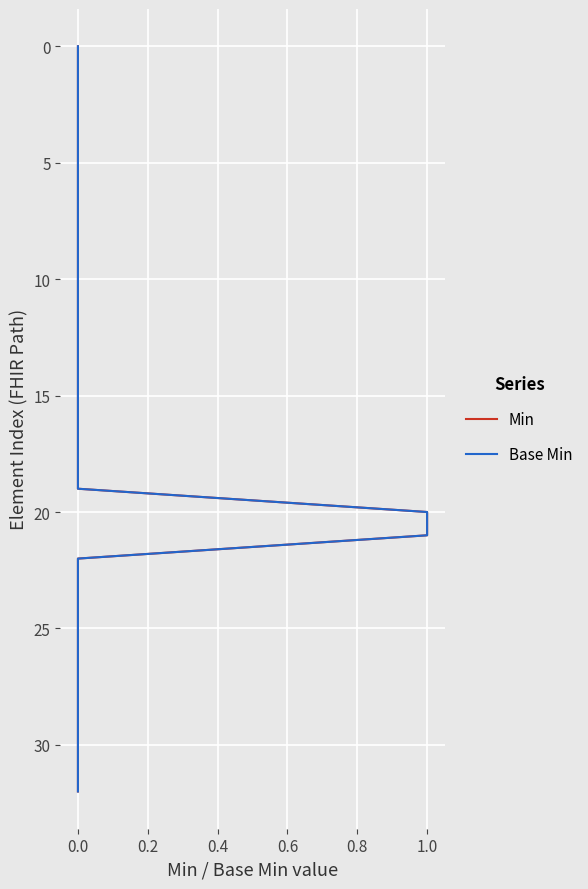

True or false: Min has more than 0 points higher than both neighbors.

False